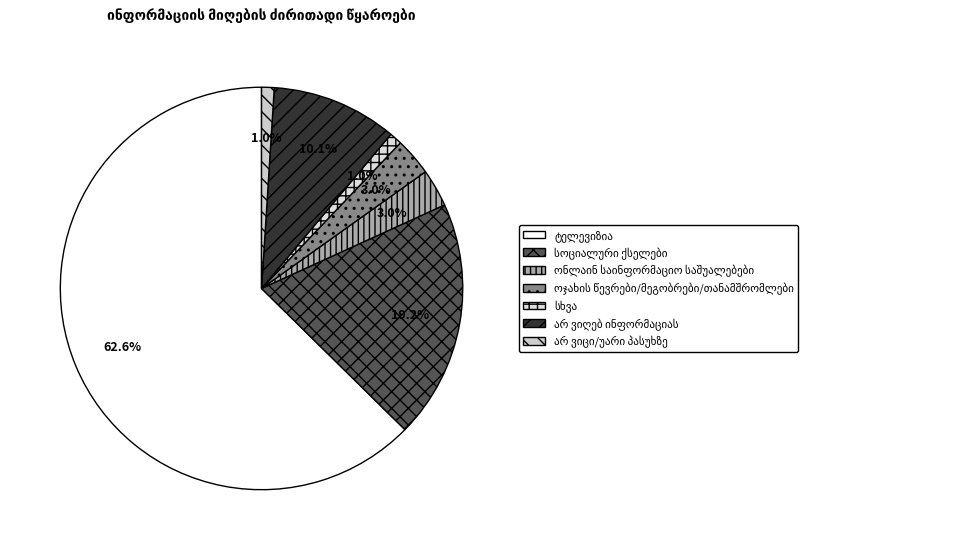

How many slices are in this pie chart?

7